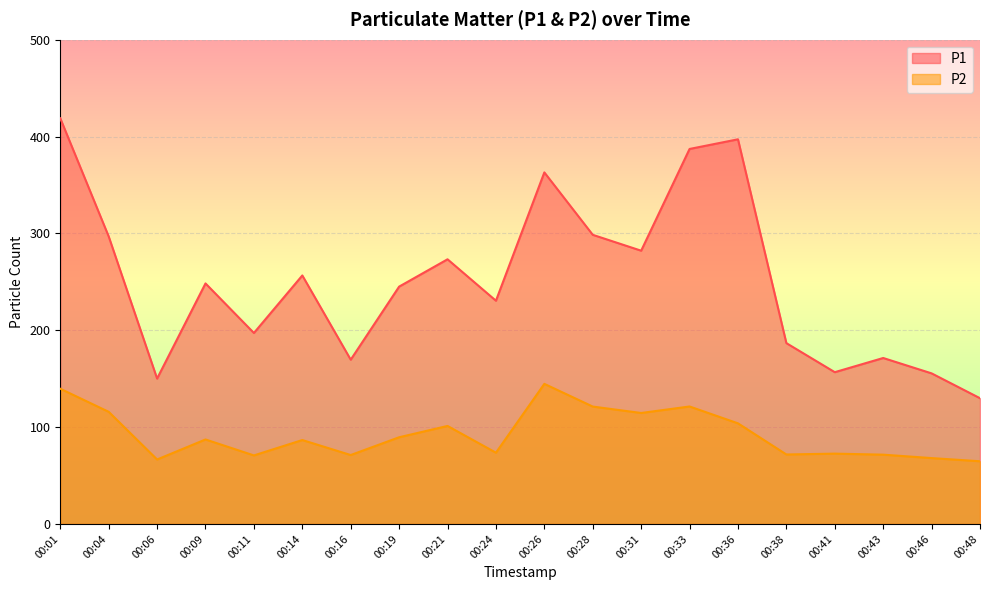

What is the value of the P1 point at the 4th from the left?

248.3